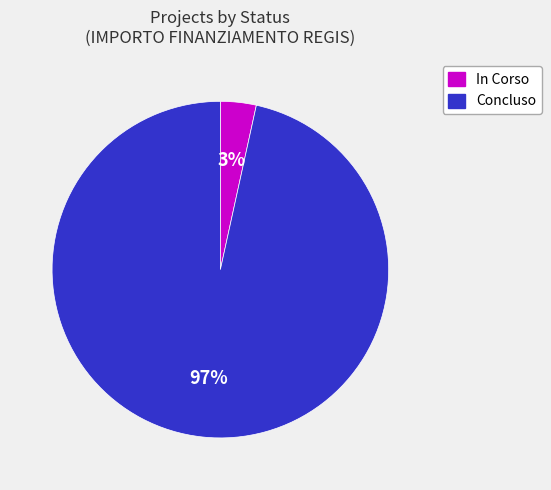

Which category has the biggest portion of the pie?

Concluso